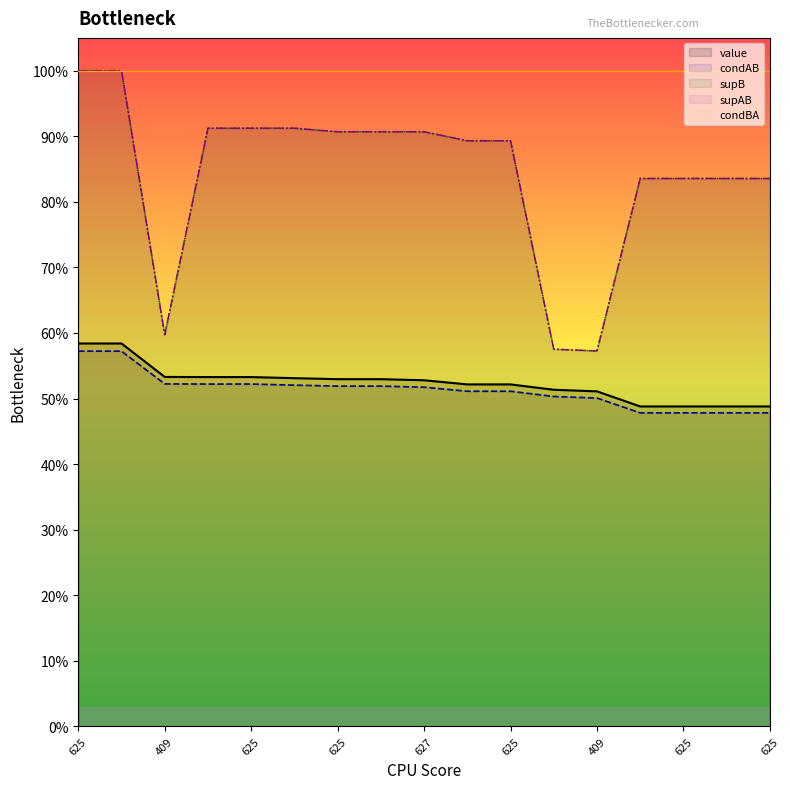

What is the label of the 12th point from the right?

627